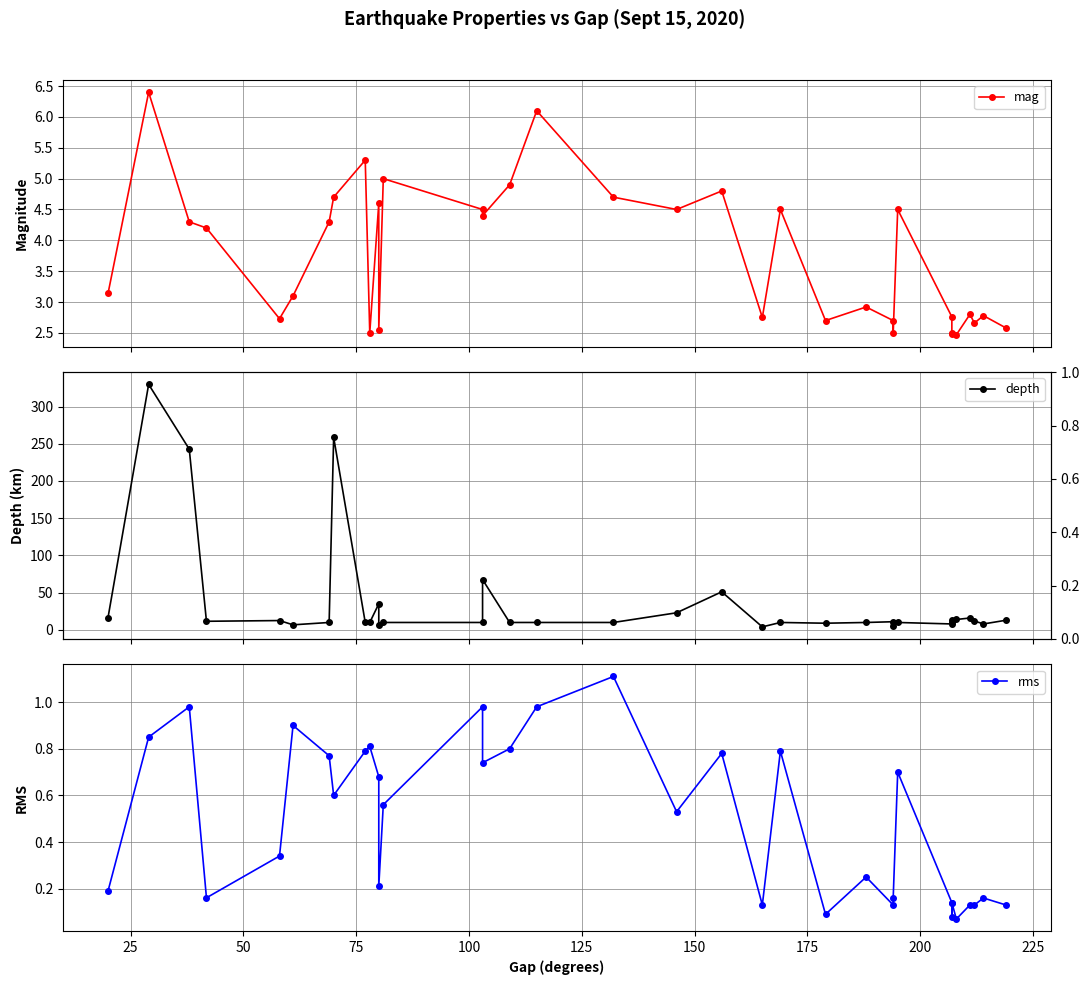

How many interior local valleys does the depth series have?

10